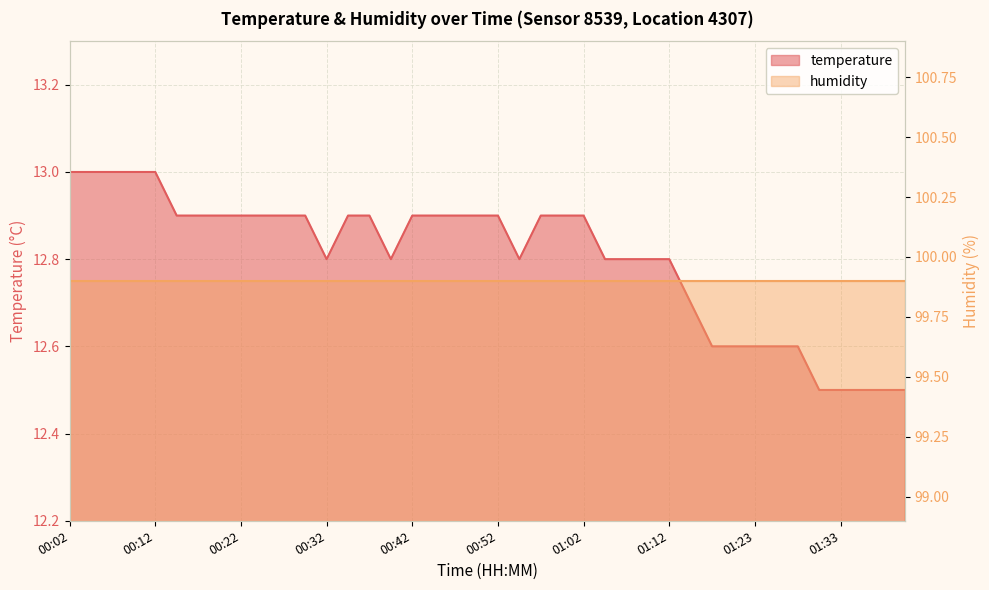

What is the minimum value shown in the chart?

12.5